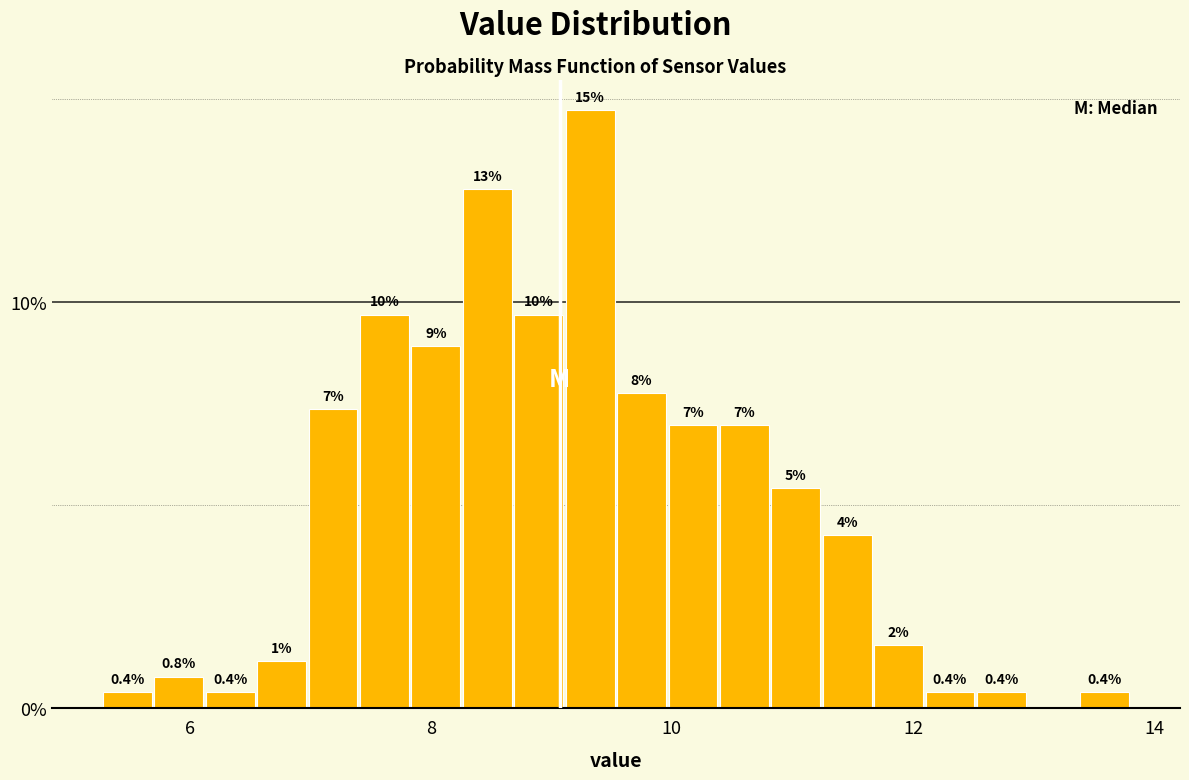

Read against the x-axis, roughly where is the centre of the tallest bar?

9.4